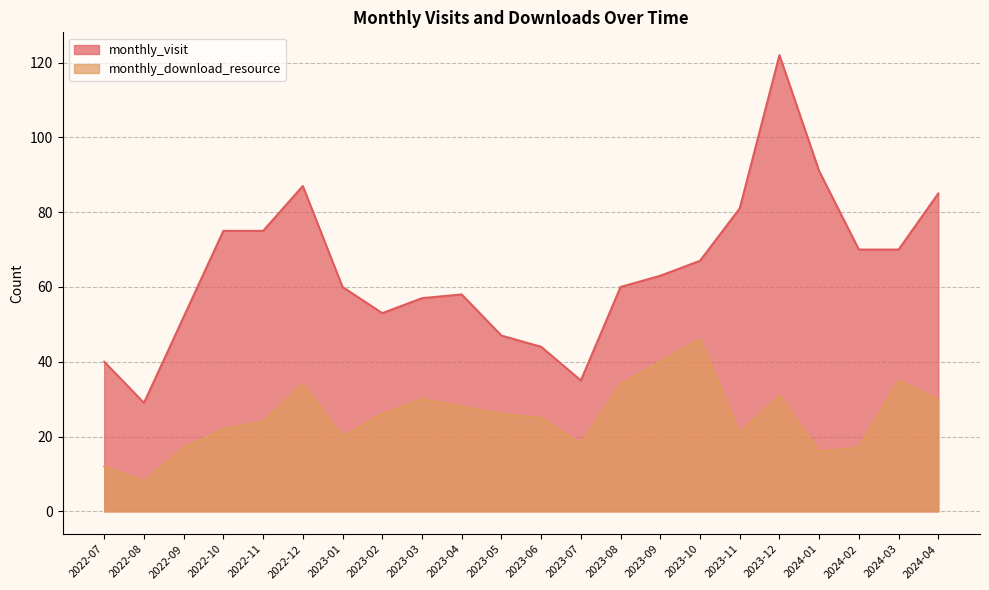

Between 2023-09 and 2023-12, which is larger?

2023-12